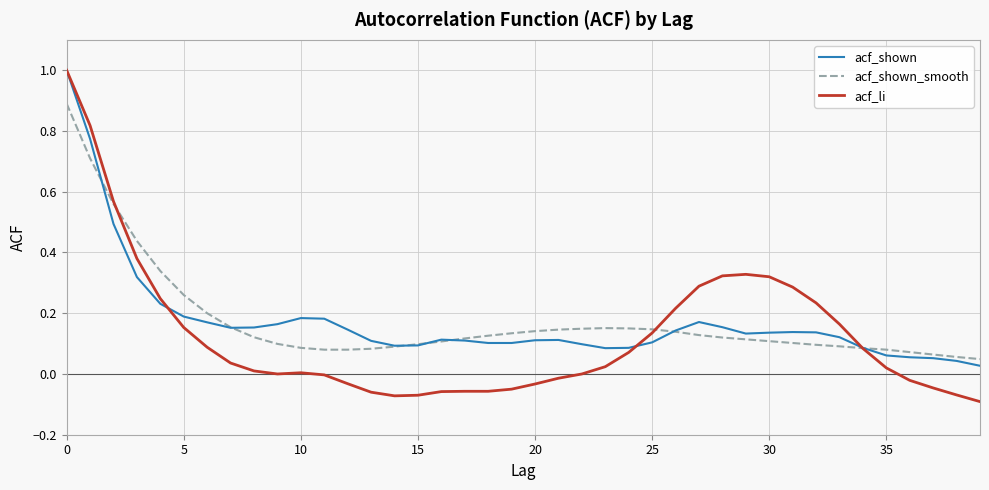

What is the greatest value displayed?

1.0